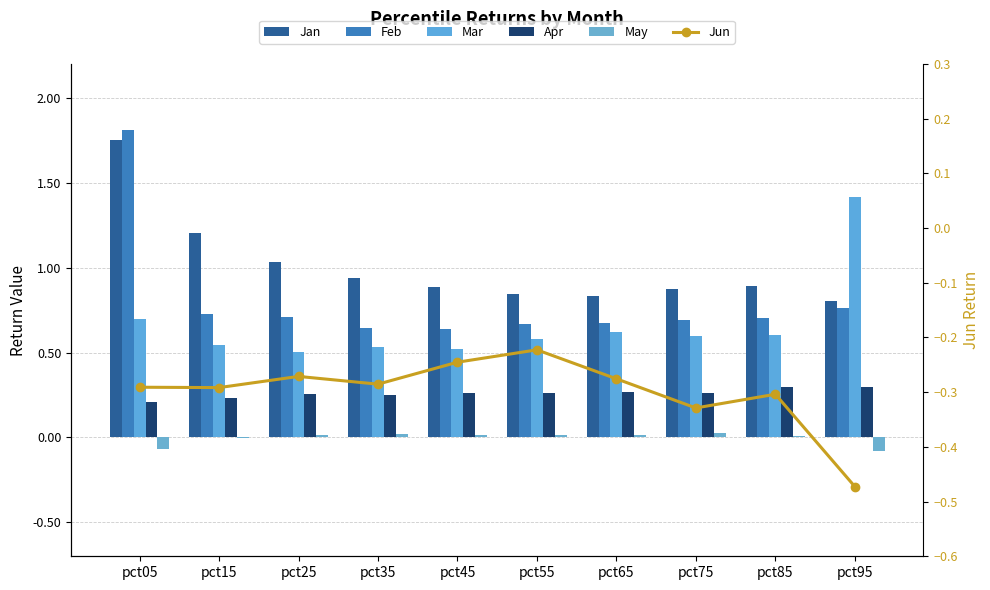

What are all the series names shown in the legend?

Jan, Feb, Mar, Apr, May, Jun